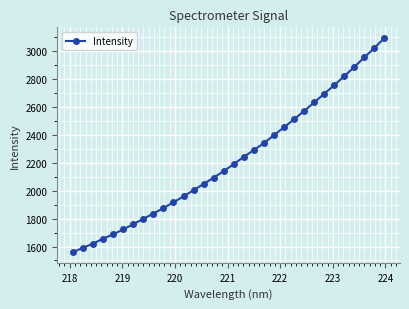

What is the average value?

2223.5